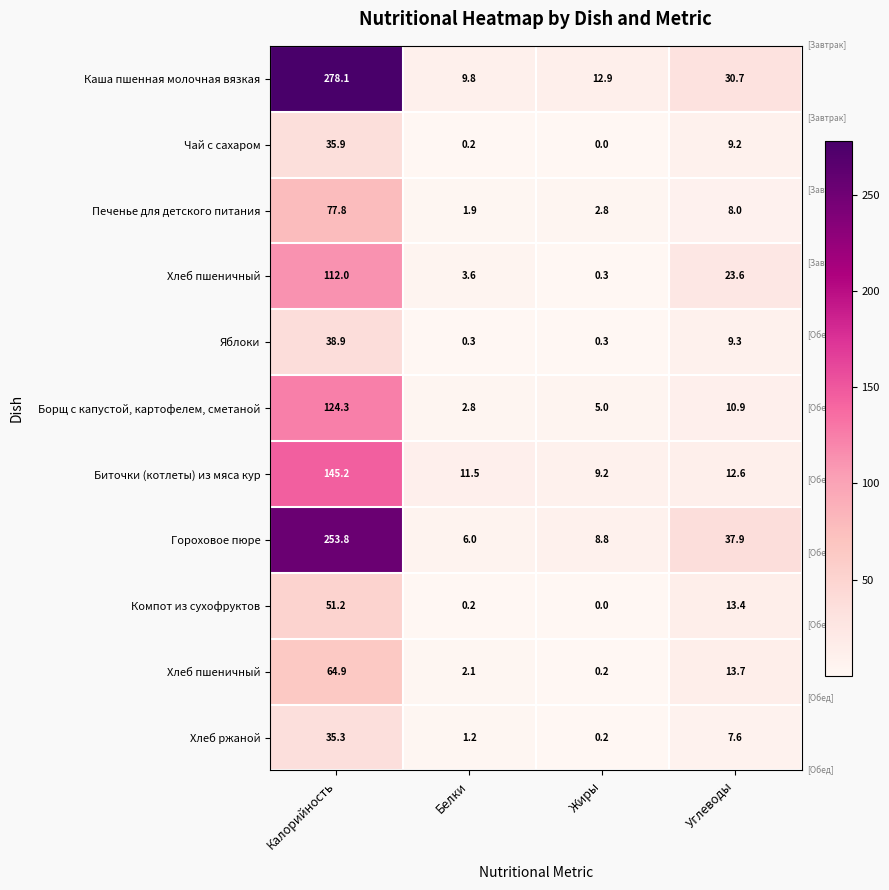

What is the difference between the highest and lowest values at Жиры?

12.9